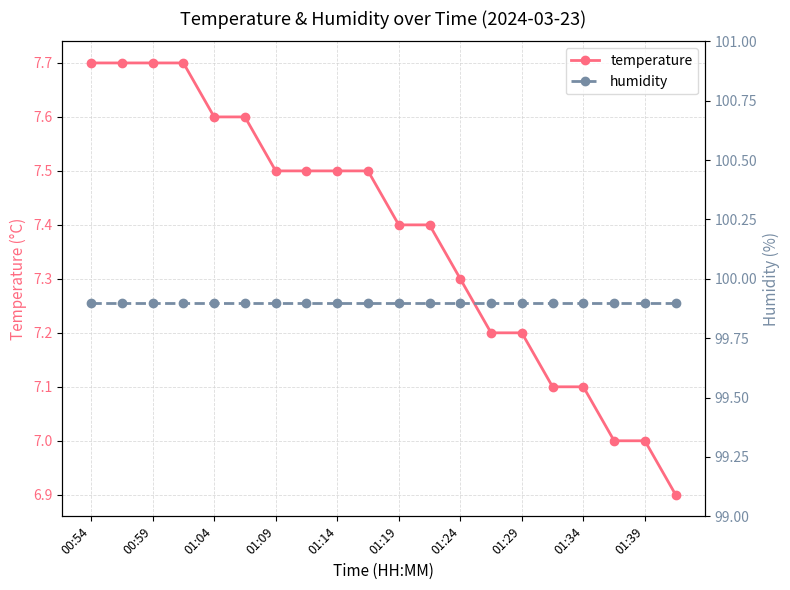

Count the number of categories in the chart.

20